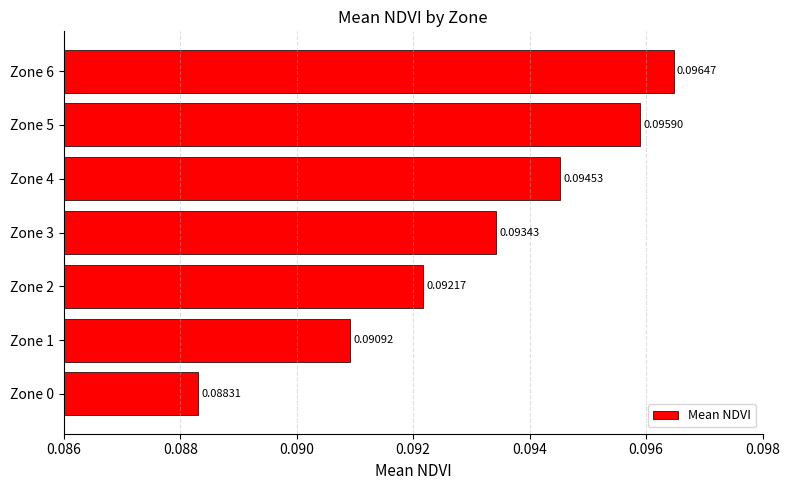

What is the sum of all values?

0.7